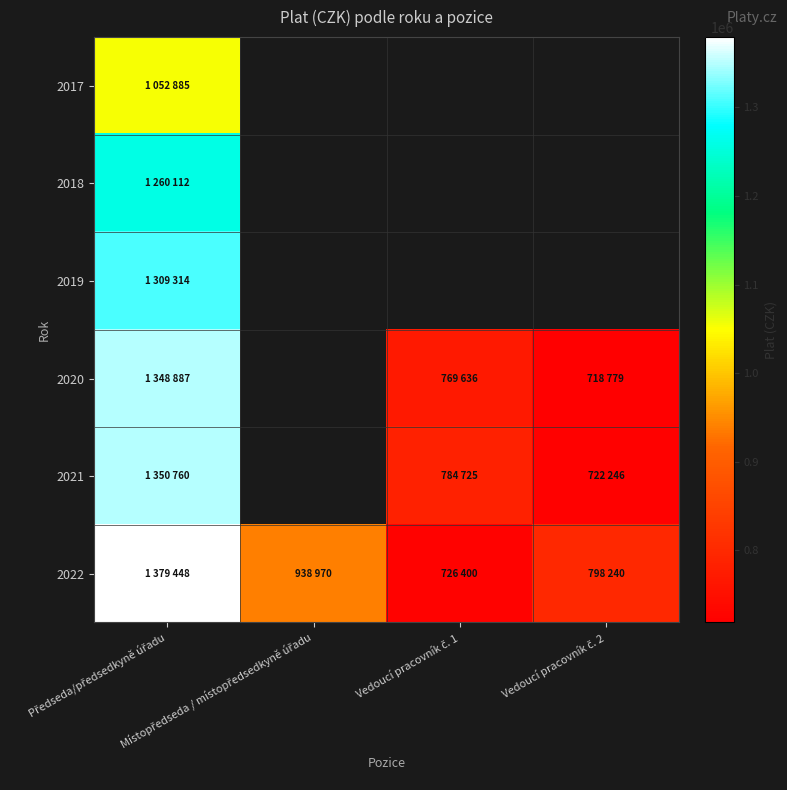

List the labels in order of 2019 value, smallest first.

Předseda/předsedkyně úřadu, Místopředseda / místopředsedkyně úřadu, Vedoucí pracovník č. 1, Vedoucí pracovník č. 2